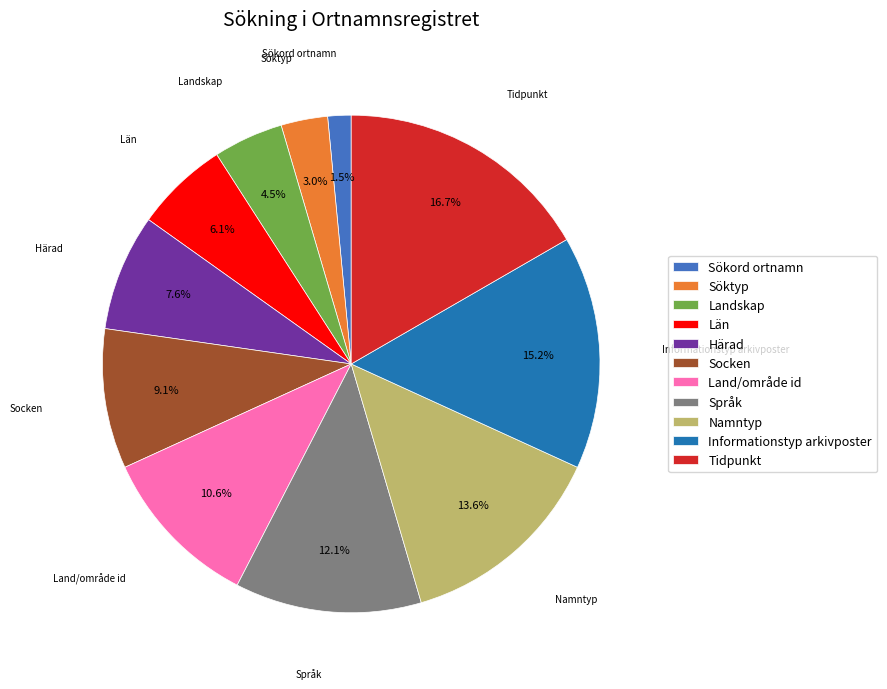

To the nearest percent, what is the combined percentage of Språk and Härad?

20%